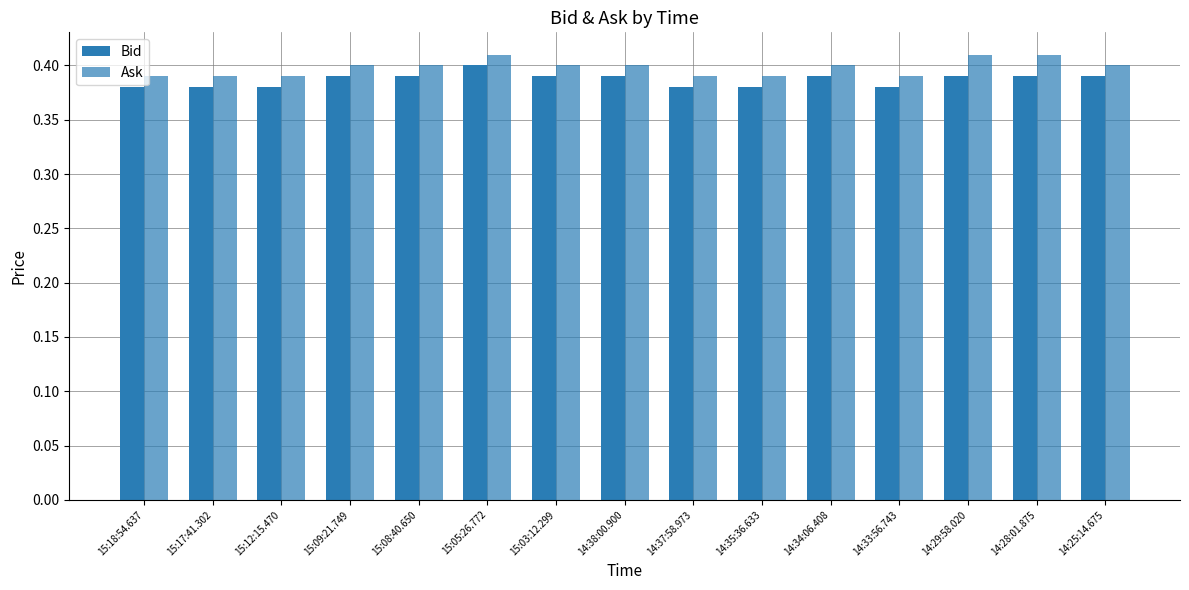

List the labels in order of Bid value, smallest first.

15:18:54.637, 15:17:41.302, 15:12:15.470, 14:37:58.973, 14:35:36.633, 14:33:56.743, 15:09:21.749, 15:08:40.650, 15:03:12.299, 14:38:00.900, 14:34:06.408, 14:29:58.020, 14:28:01.875, 14:25:14.675, 15:05:26.772